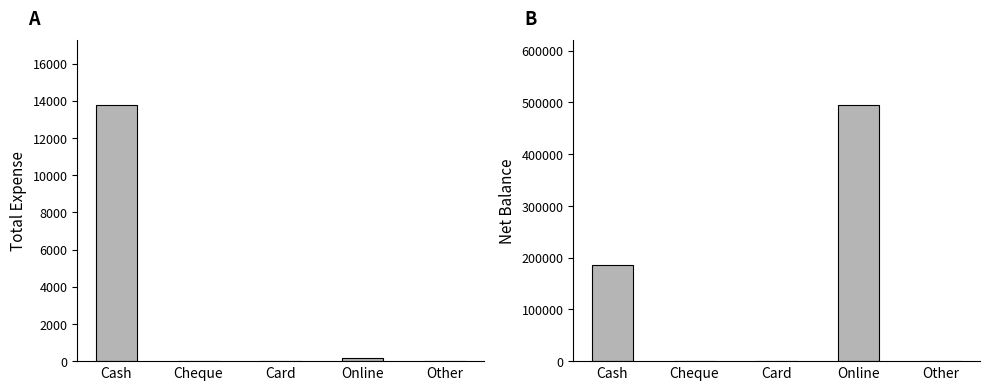

What is the difference between the maximum and second lowest values in the Net Balance series?

495750